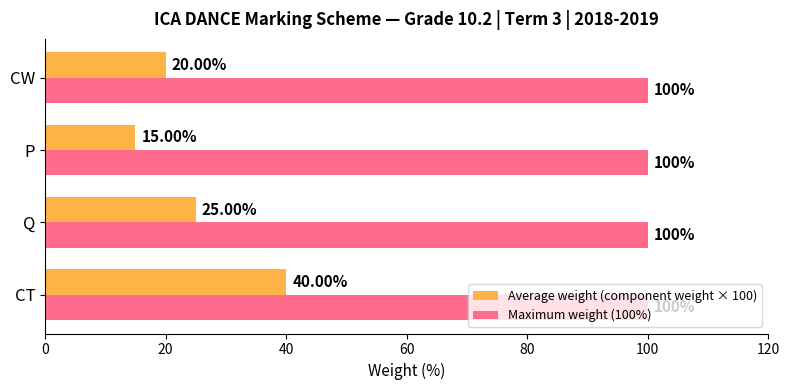

Which category has the lowest value in the Average weight (component weight × 100) series?

P